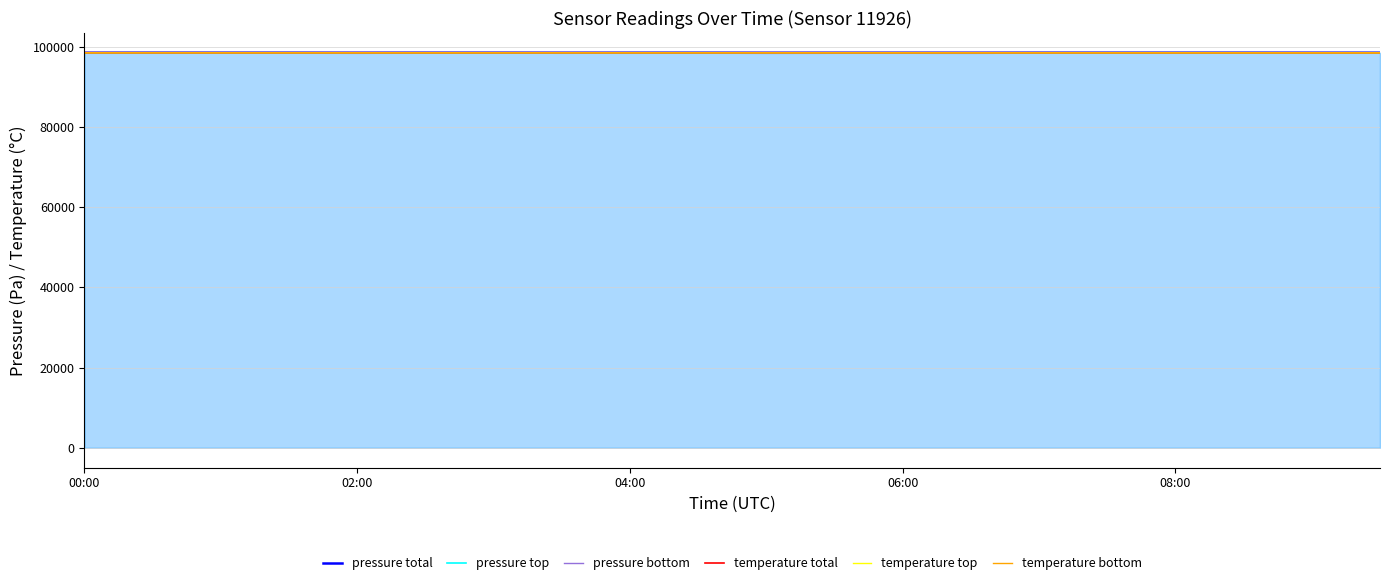

Does the chart have visible grid lines?

Yes